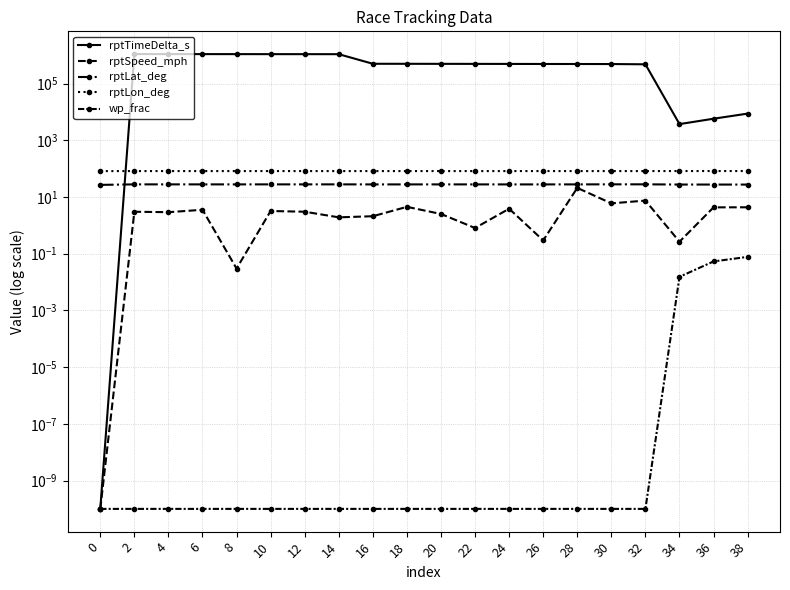

At which label does rptTimeDelta_s first exceed 499618?

2